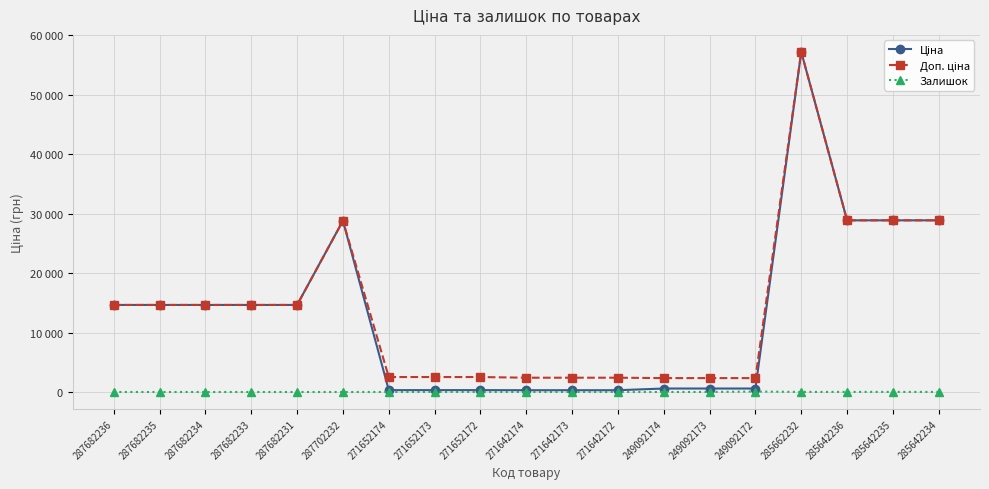

List the labels in order of Доп. ціна value, smallest first.

249092174, 249092173, 249092172, 271642174, 271642173, 271642172, 271652174, 271652173, 271652172, 287682236, 287682235, 287682234, 287682233, 287682231, 287702232, 285642236, 285642235, 285642234, 285662232